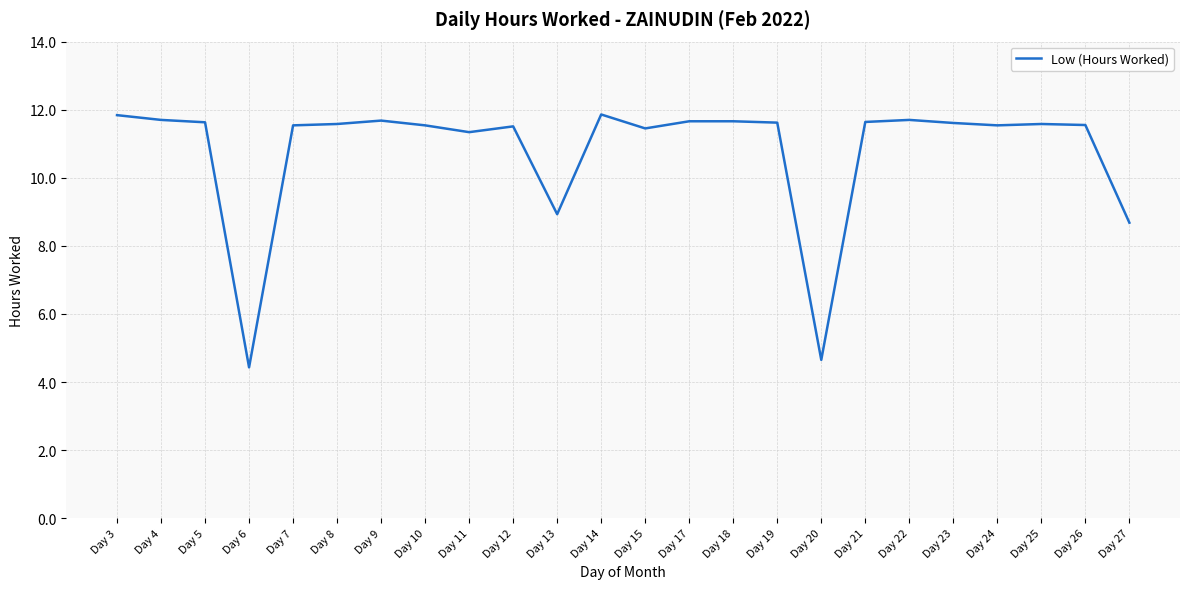

The chart shows a value of 4.7 at Day 20. True or false?

True